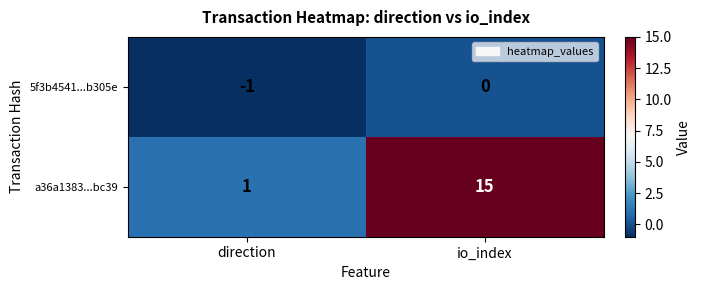

Reading left to right, transcribe all the data shown in this chart.

5f3b4541...b305e: direction=-1	io_index=0
a36a1383...bc39: direction=1	io_index=15